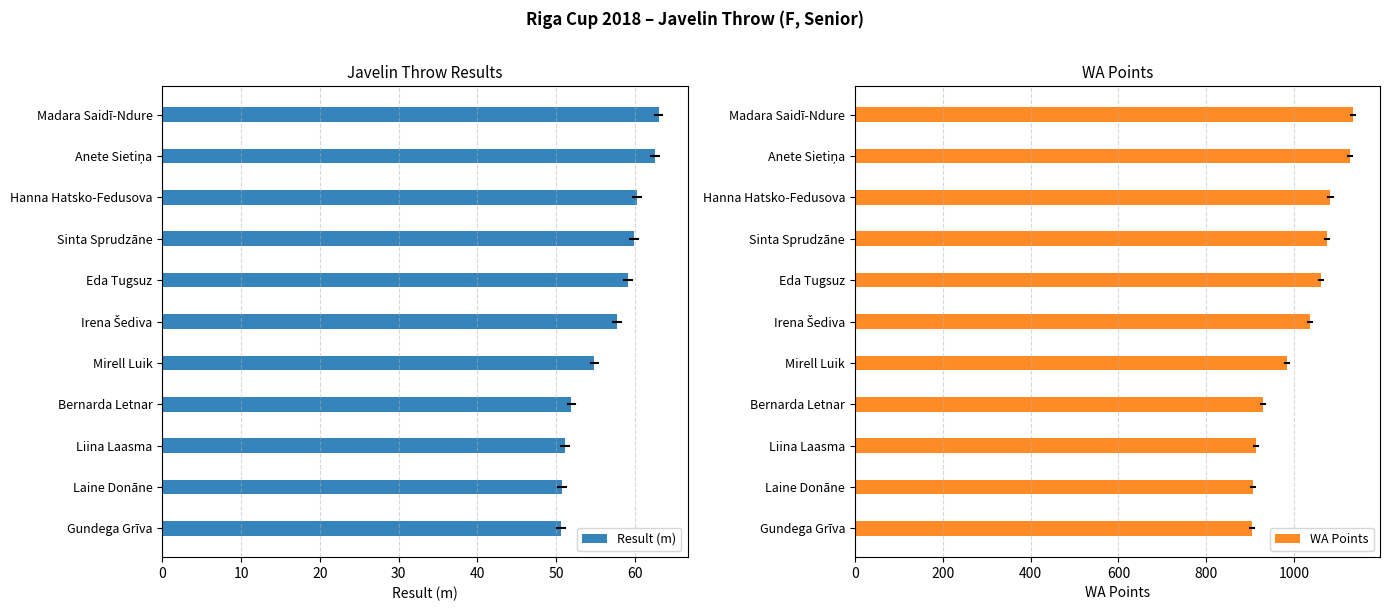

What is the sum of the Result (m) values at Gundega Grīva and Liina Laasma?

101.7